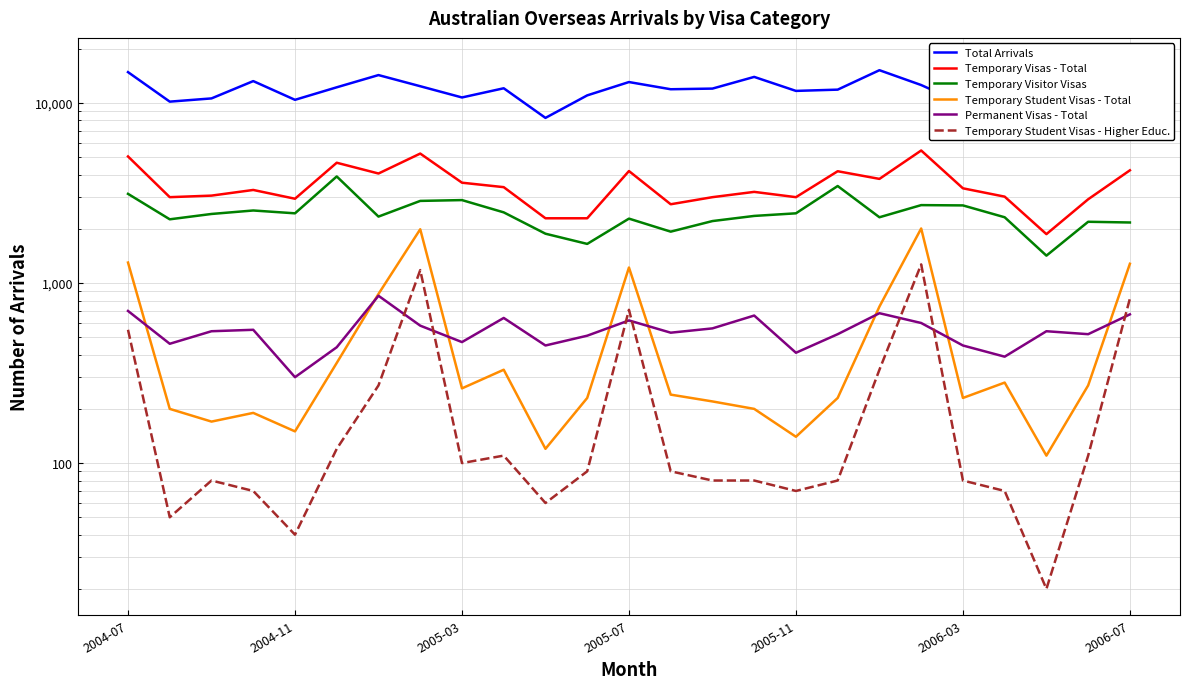

True or false: Permanent Visas - Total has more than 0 points higher than both neighbors.

True